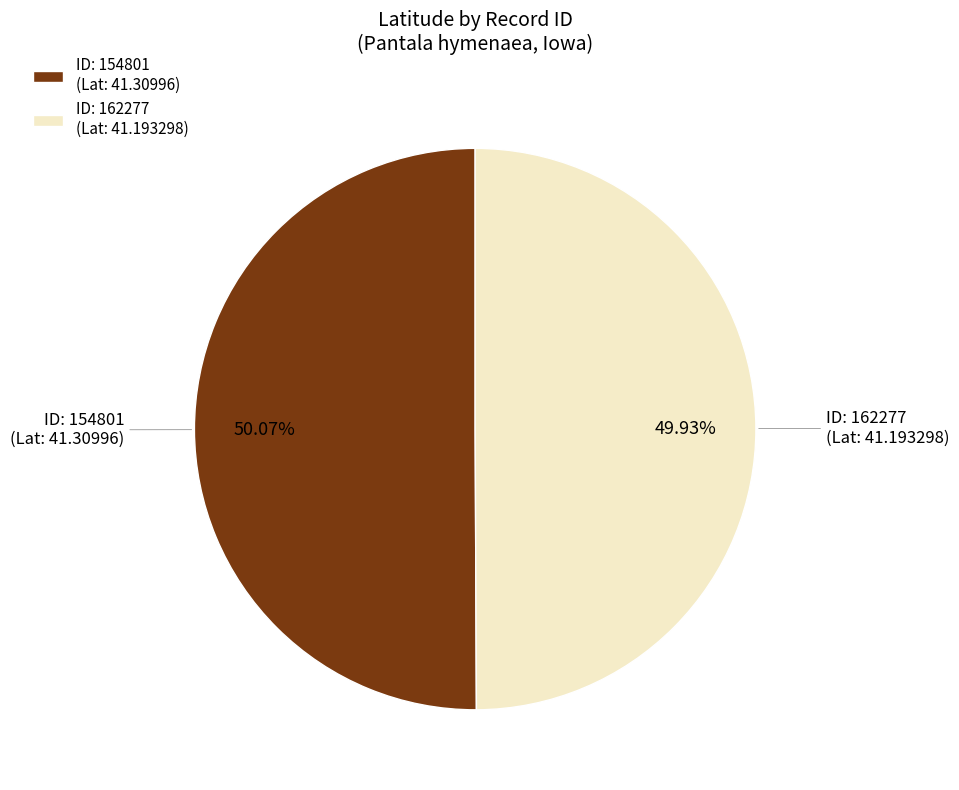

Is there any slice that represents more than half of the pie?

Yes